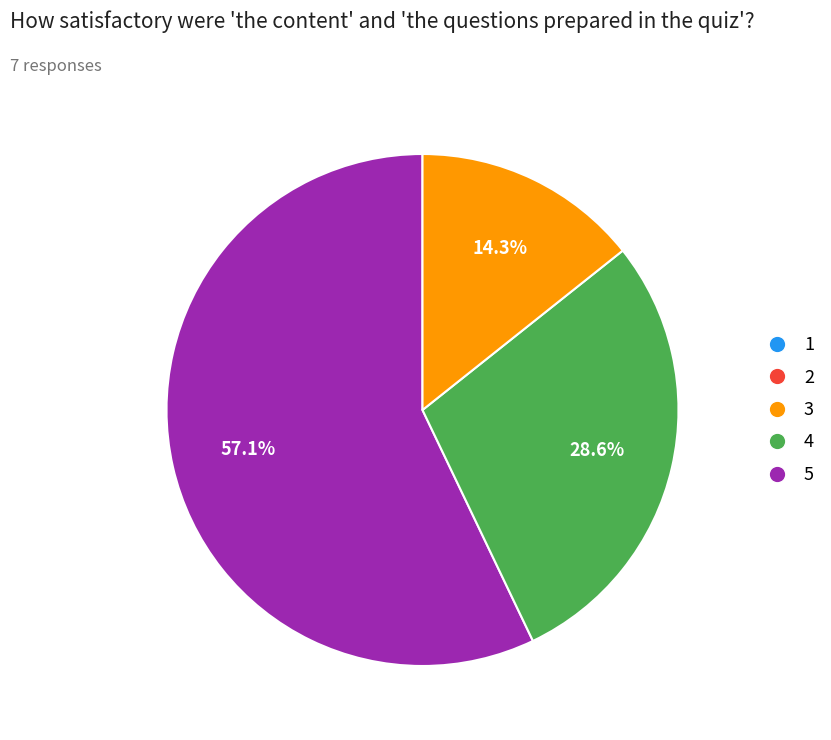

How many segments does this pie chart have?

3